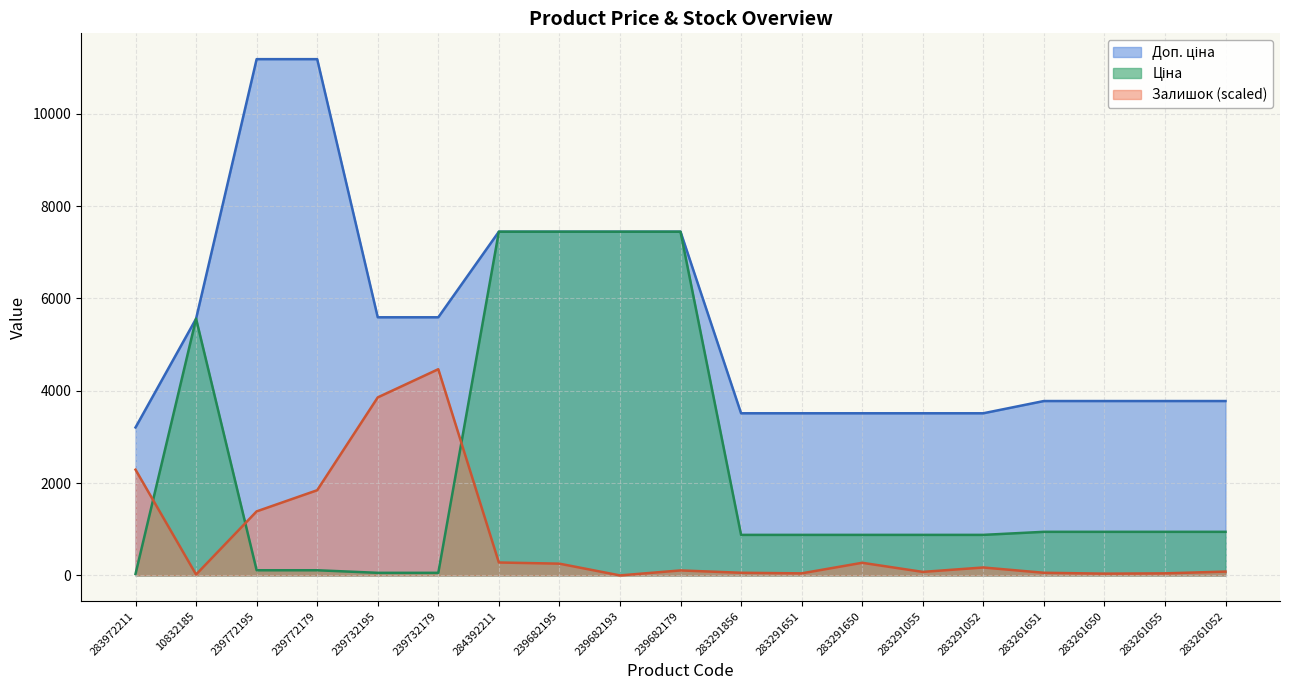

What is the value of the Доп. ціна point at the 15th from the left?

3511.9